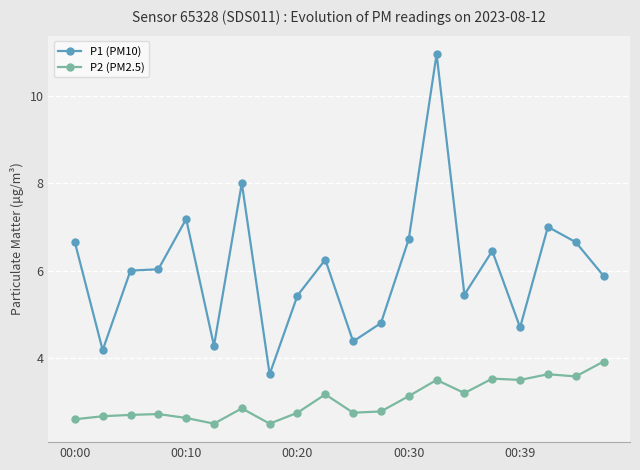

What is the minimum value for P1 (PM10)?

3.6